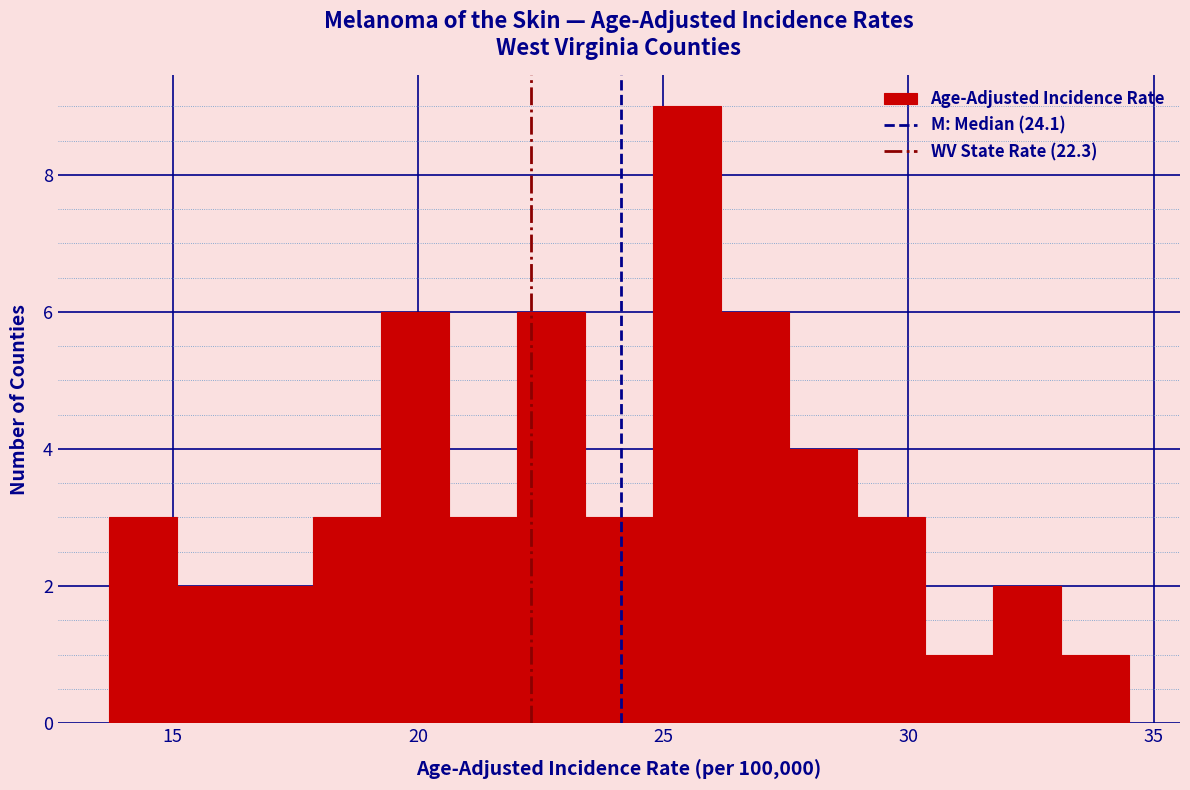

Read against the x-axis, roughly where is the centre of the tallest bar?

25.5